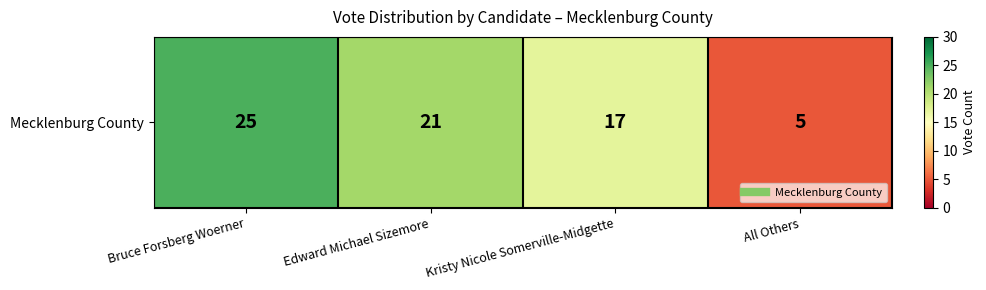

The chart shows a value of 25 at Bruce Forsberg Woerner. True or false?

True